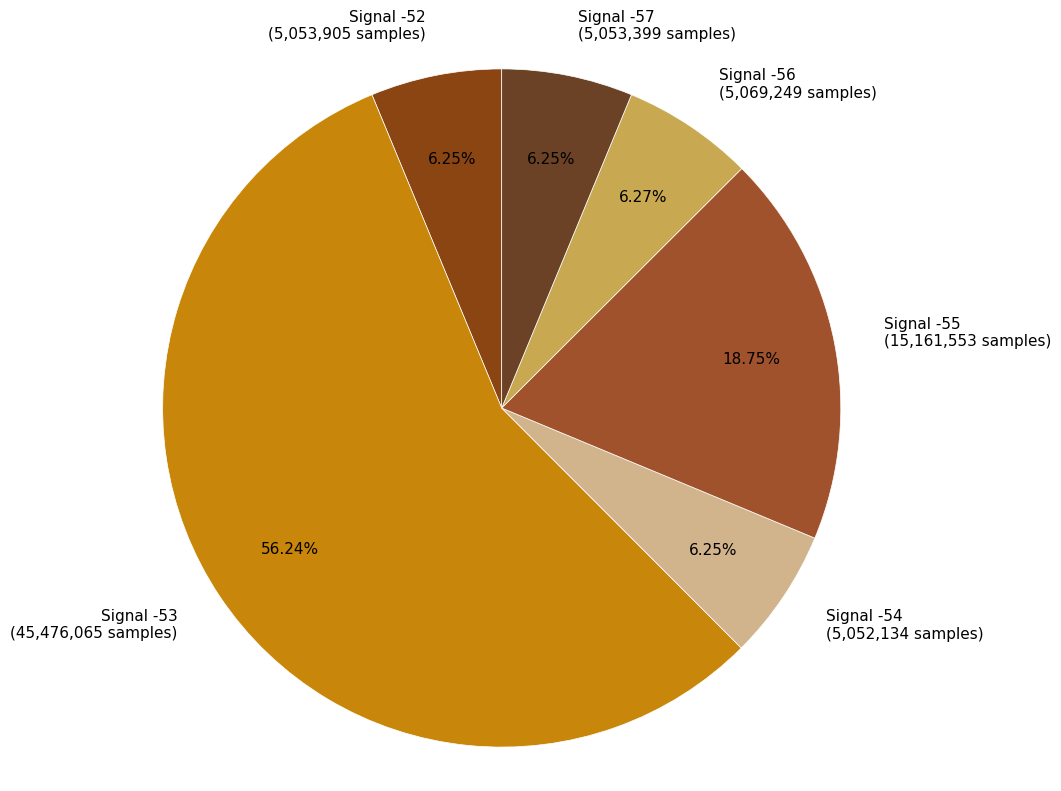

Count the number of slices in the pie.

6